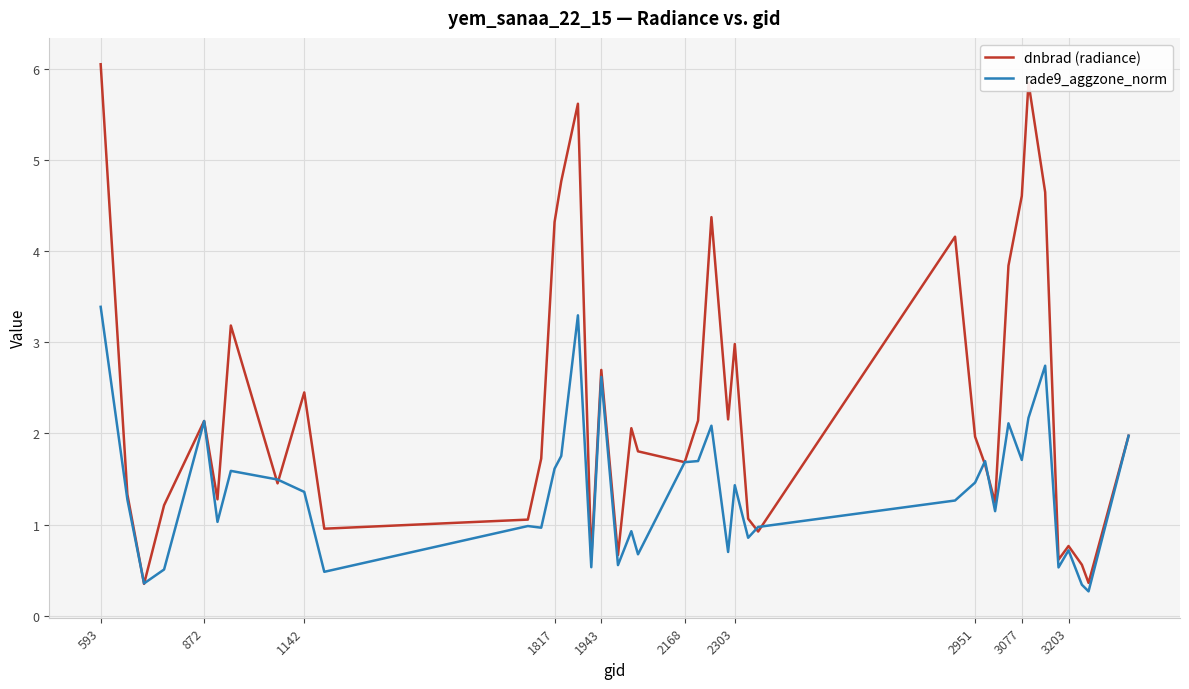

What is the difference between the maximum and minimum values in the rade9_aggzone_norm series?

3.1